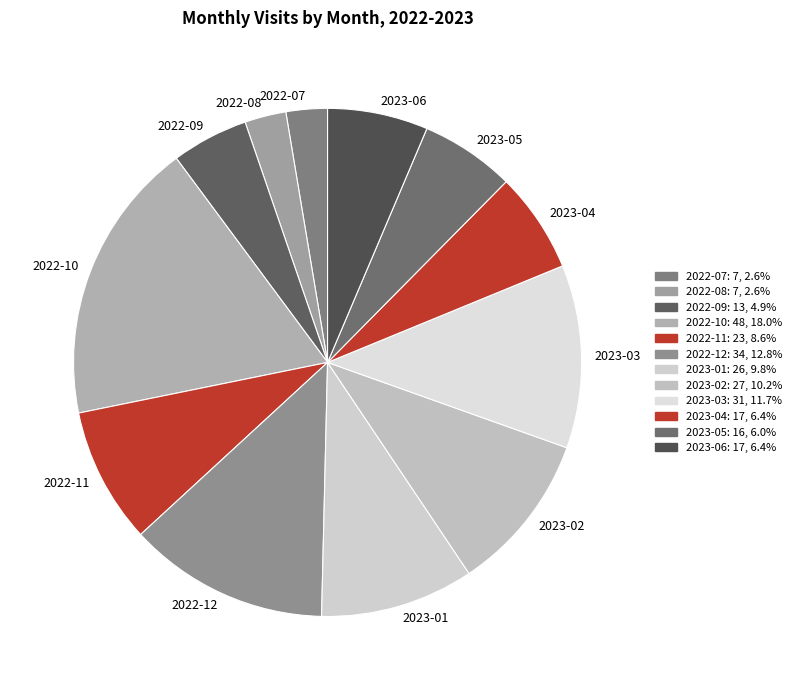

How many segments does this pie chart have?

12